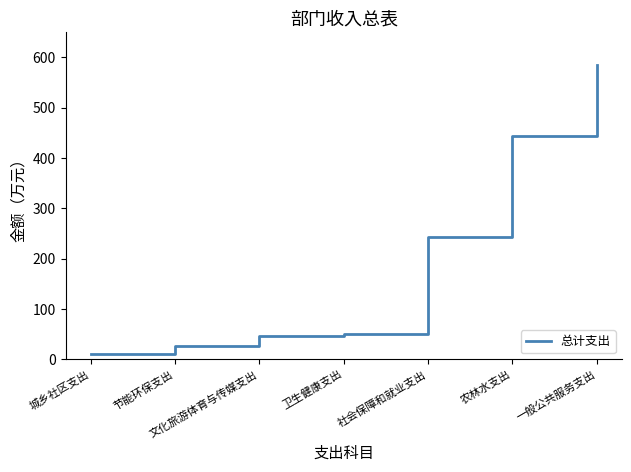

At which label is the value closest to 297?

社会保障和就业支出